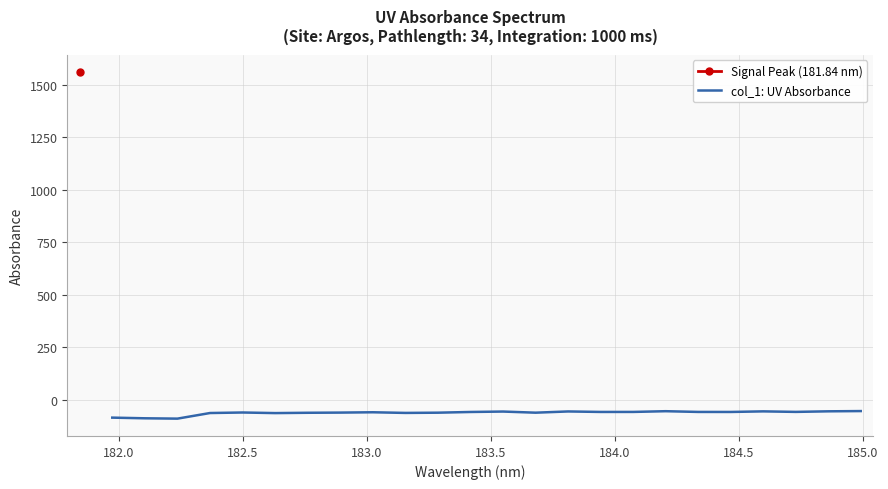

Reading left to right, transcribe all the data shown in this chart.

-84.2	-87.3	-89.0	-62.3	-59.8	-62.6	-61.1	-60.2	-58.7	-61.8	-60.7	-57.3	-55.2	-60.6	-54.8	-57.1	-57.0	-53.6	-57.1	-57.2	-54.4	-56.9	-54.1	-53.0